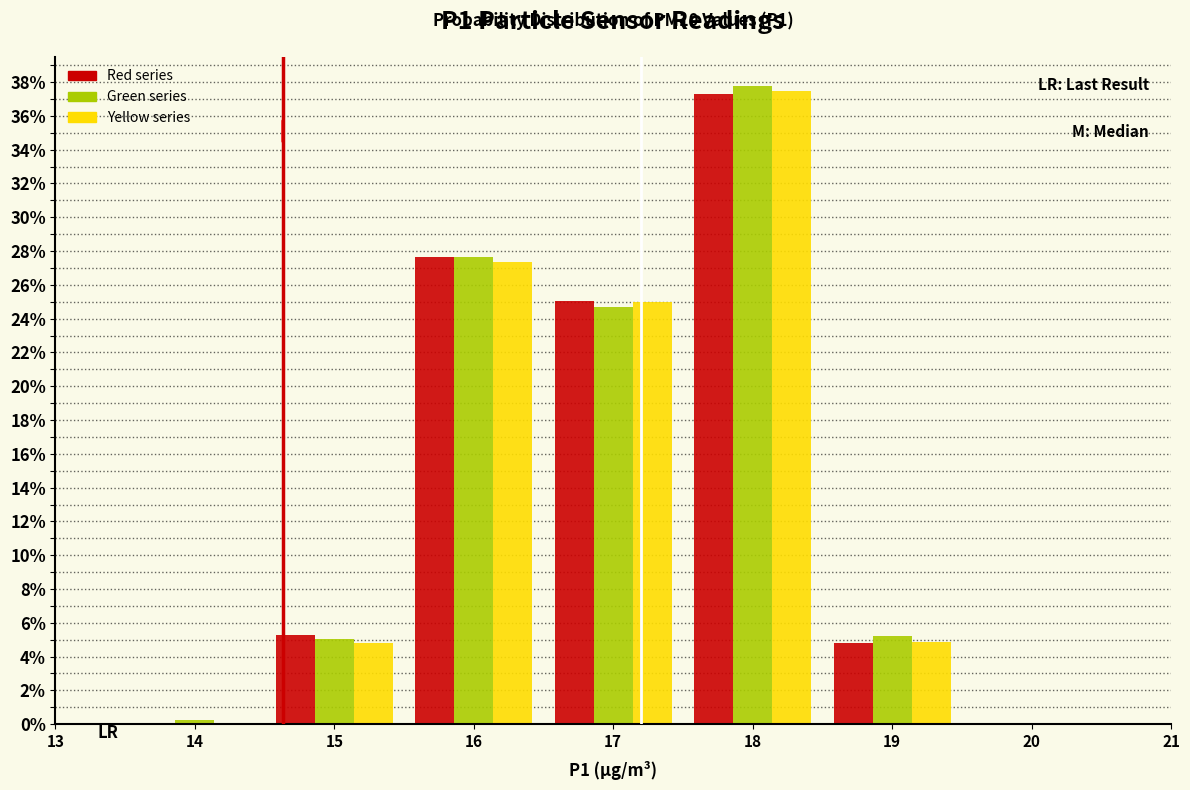

In the Red series series, which range on the x-axis has the tallest bar?

17.5 to 18.5